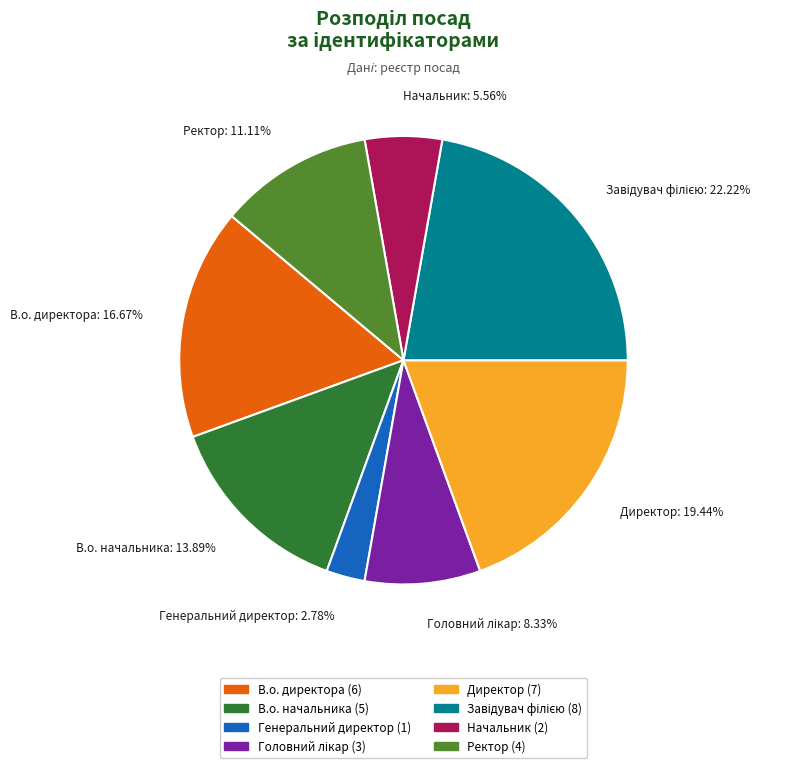

Does Ректор account for over 50% of the chart?

No